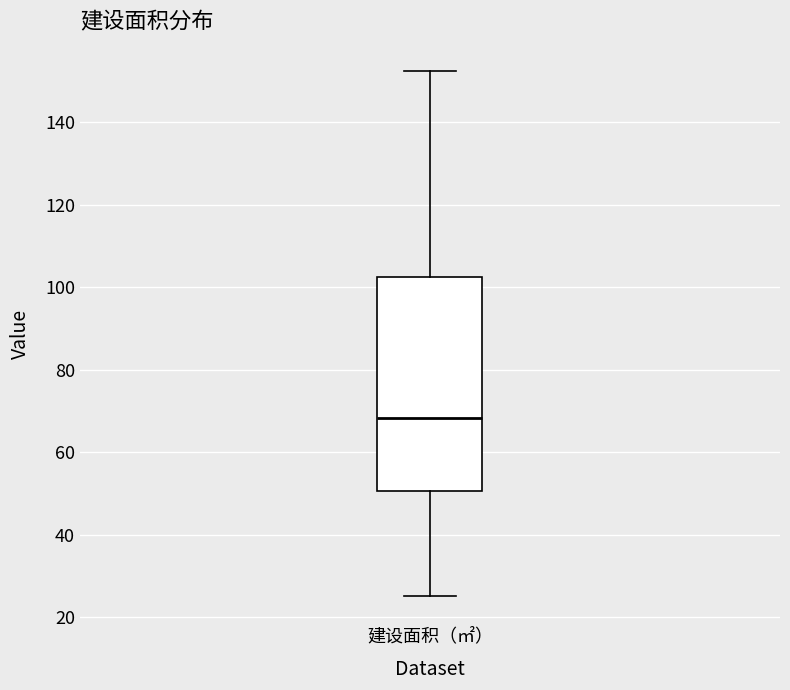

Transcribe this box plot: give where the median line is, the range the box spans, and where the two whiskers end, as read against the y-axis. The values are not printed on the chart, so give them approximately, as read against the axis.

median 68, box 50 to 102, whiskers 26 to 152